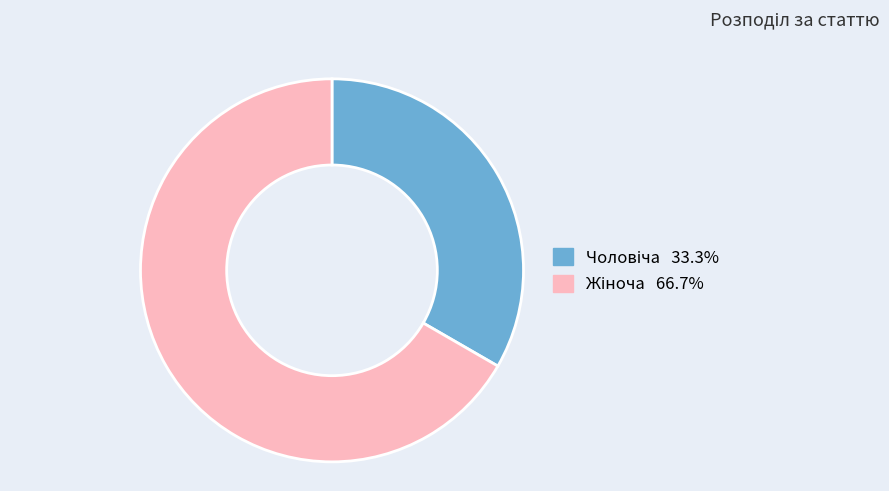

How many slices are in this pie chart?

2